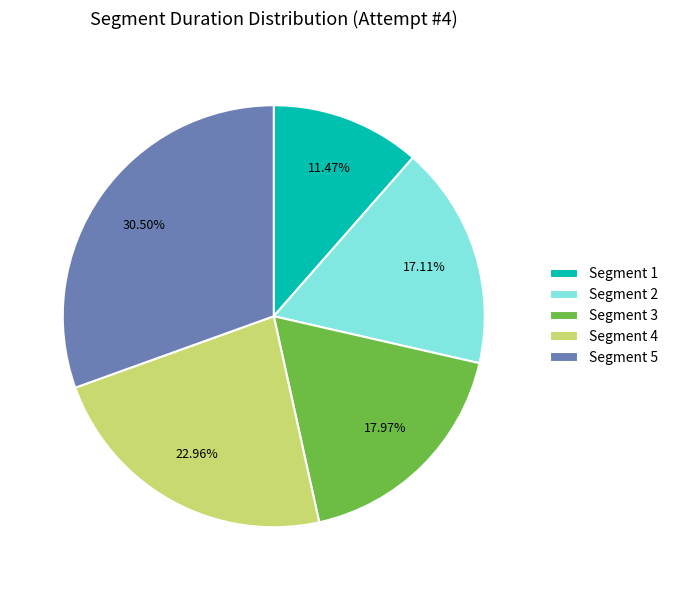

Count the number of slices in the pie.

5